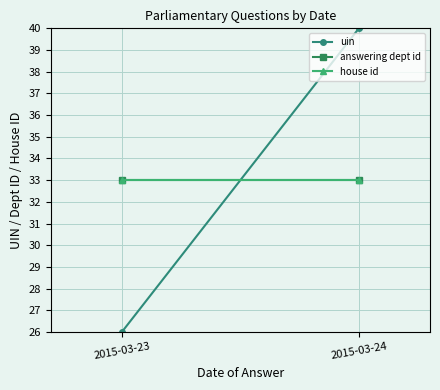

What is the total value across all series at 2015-03-24?

106